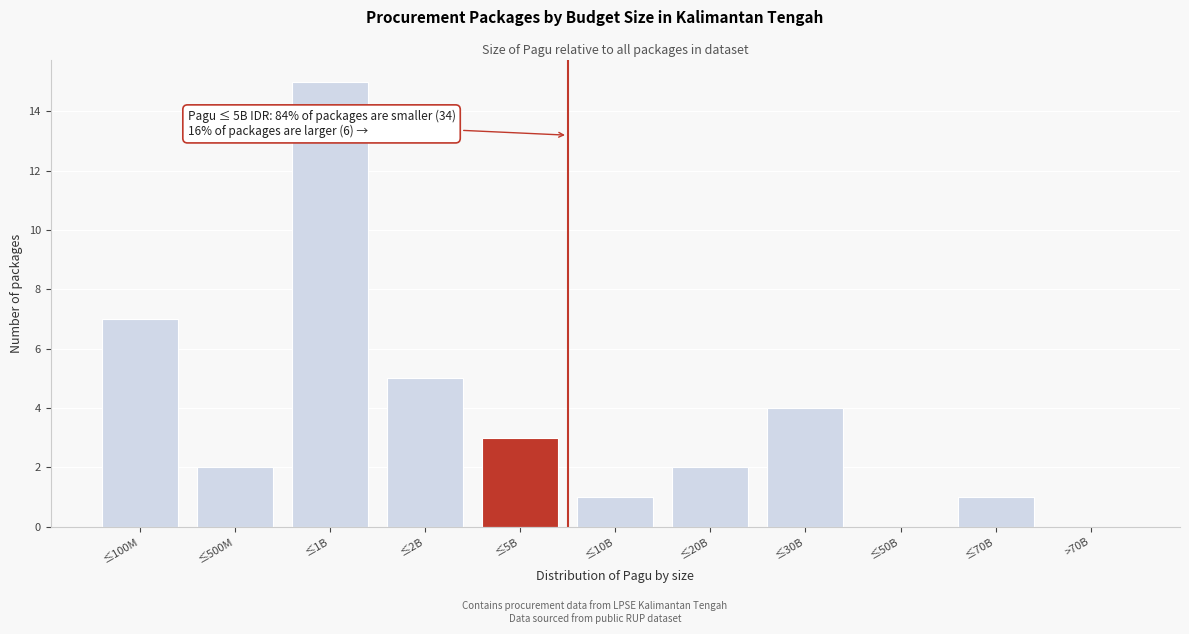

Reading left to right, list all the values displayed in this chart.

≤100M=7	≤500M=2	≤1B=15	≤2B=5	≤5B=3	≤10B=1	≤20B=2	≤30B=4	≤50B=0	≤70B=1	>70B=0